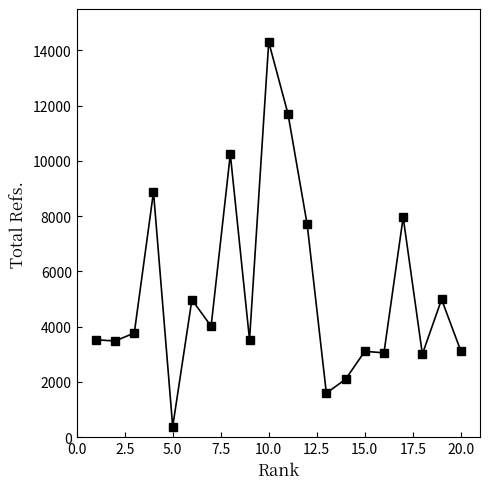

What is the value of the 9th point from the left?

3526